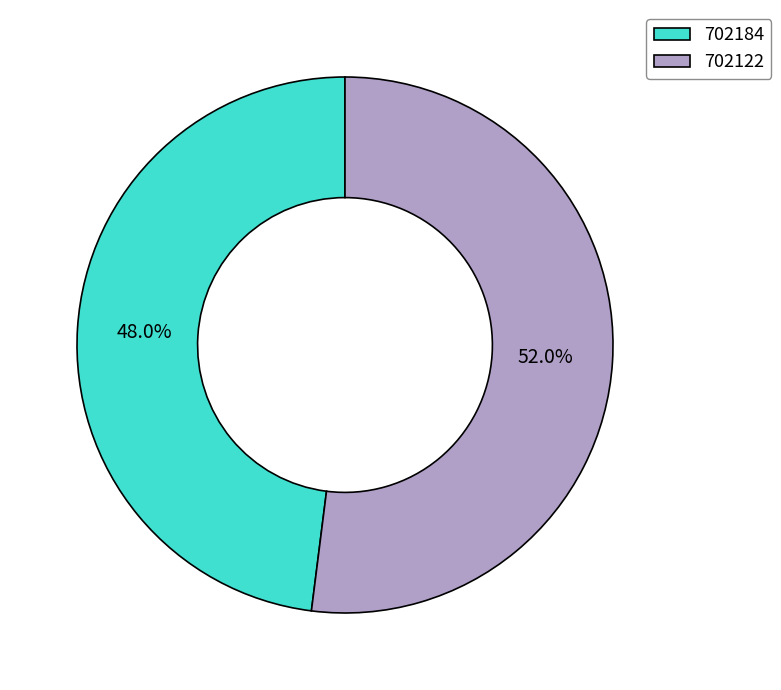

To the nearest percent, what is the difference between the 702122 and 702184 slice percentages?

4%